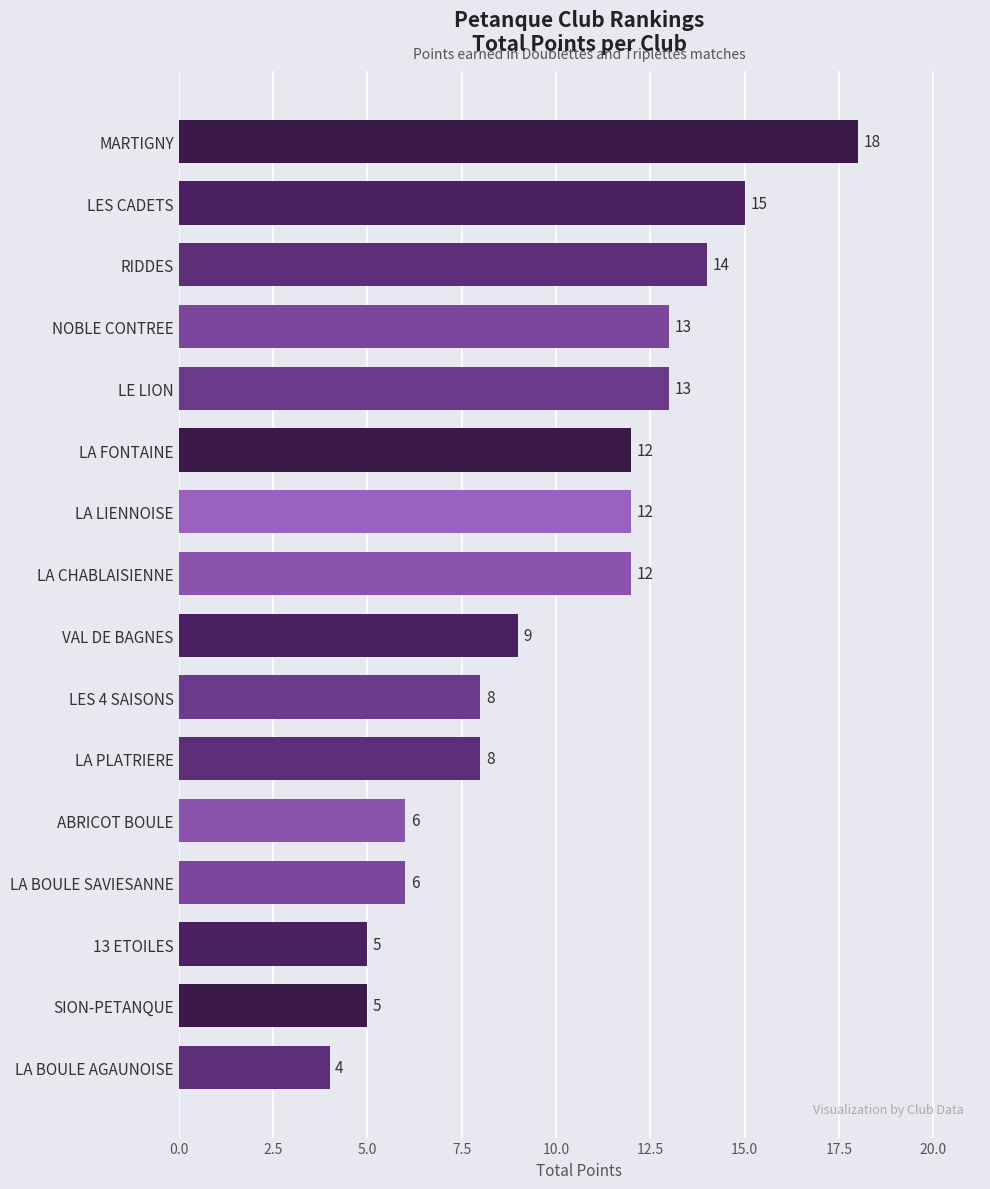

What is the sum of all values?

160